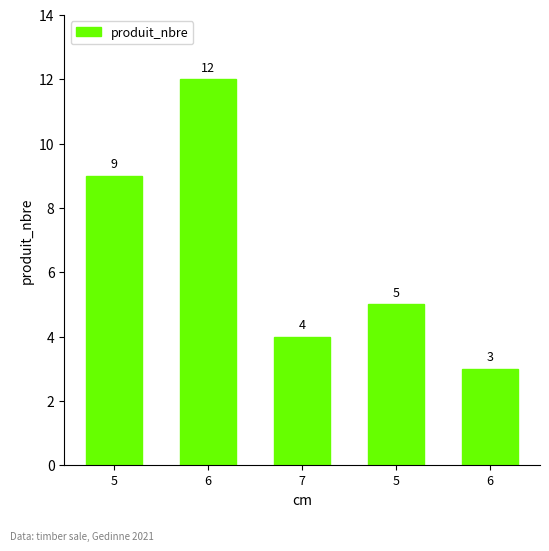

Which label corresponds to the smallest value in the chart?

6